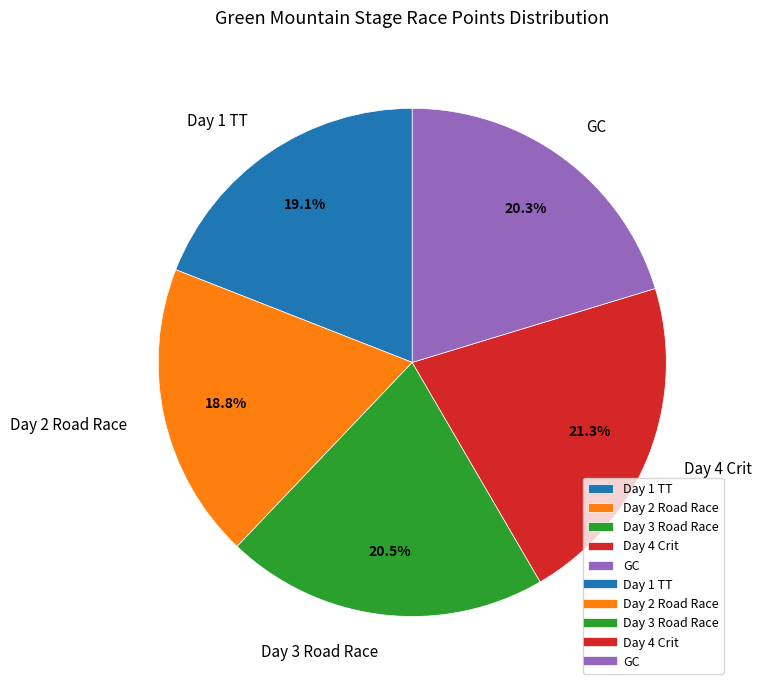

Approximately how many times larger is the value at Day 4 Crit compared to Day 3 Road Race?

1.0